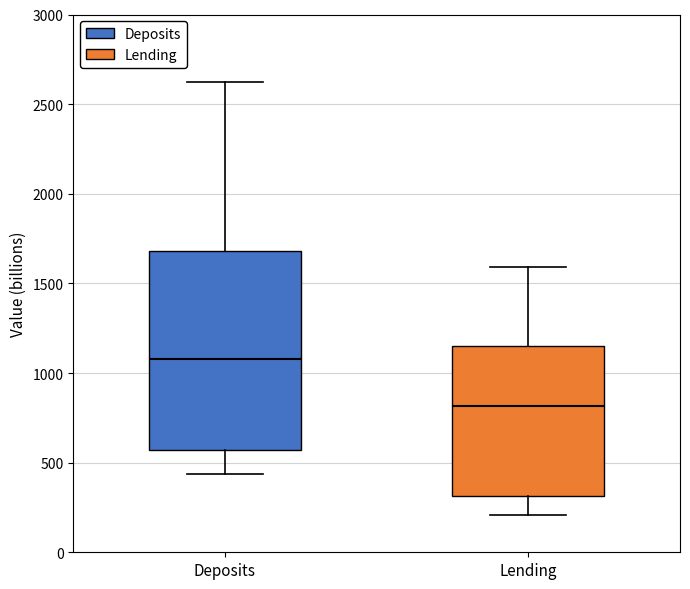

Reading left to right, read every box against the y-axis: the position of its median line, the range the box covers, and the ends of its whiskers. The values are not printed on the chart, so give them approximately, as read against the axis.

Deposits: median 1100, box 550 to 1700, whiskers 450 to 2600
Lending: median 800, box 300 to 1150, whiskers 200 to 1600